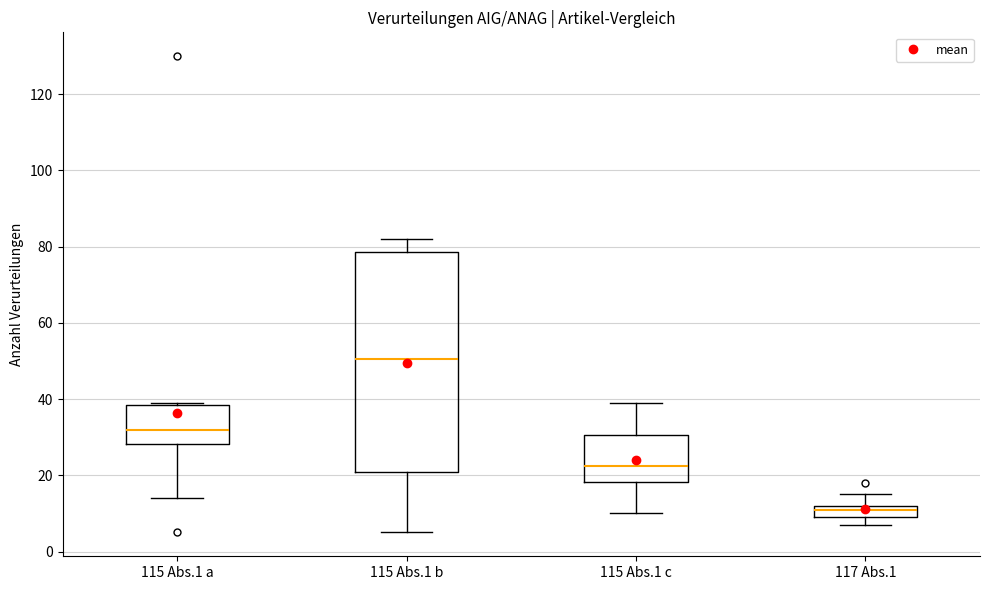

Which box's median line is the lowest?

117 Abs.1